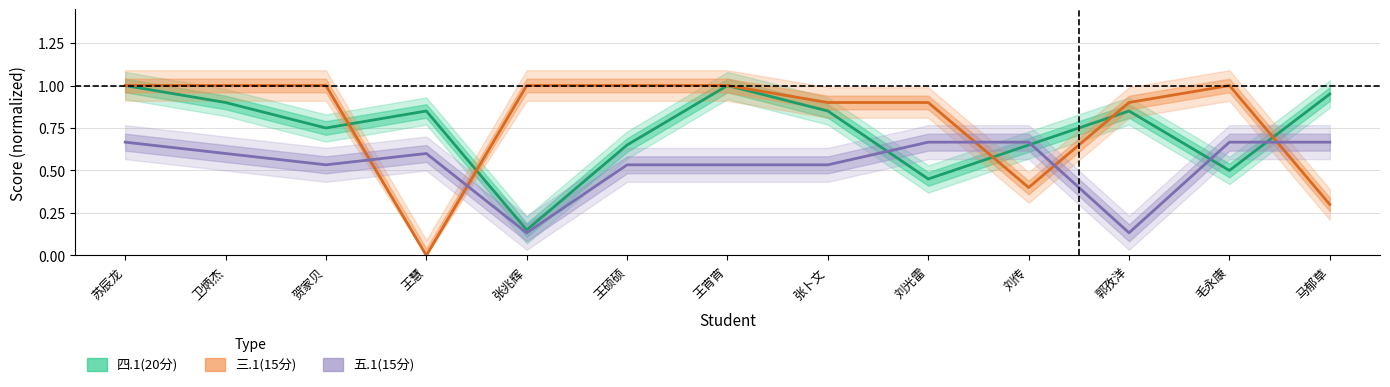

True or false: 五.1(15分) and 三.1(15分) cross at least once.

True